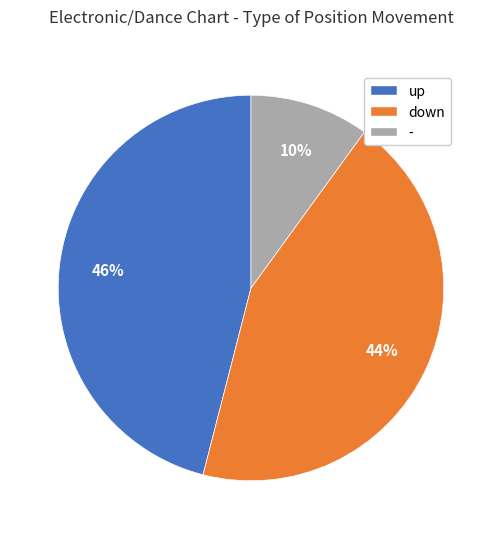

Which has a higher value, up or -?

up